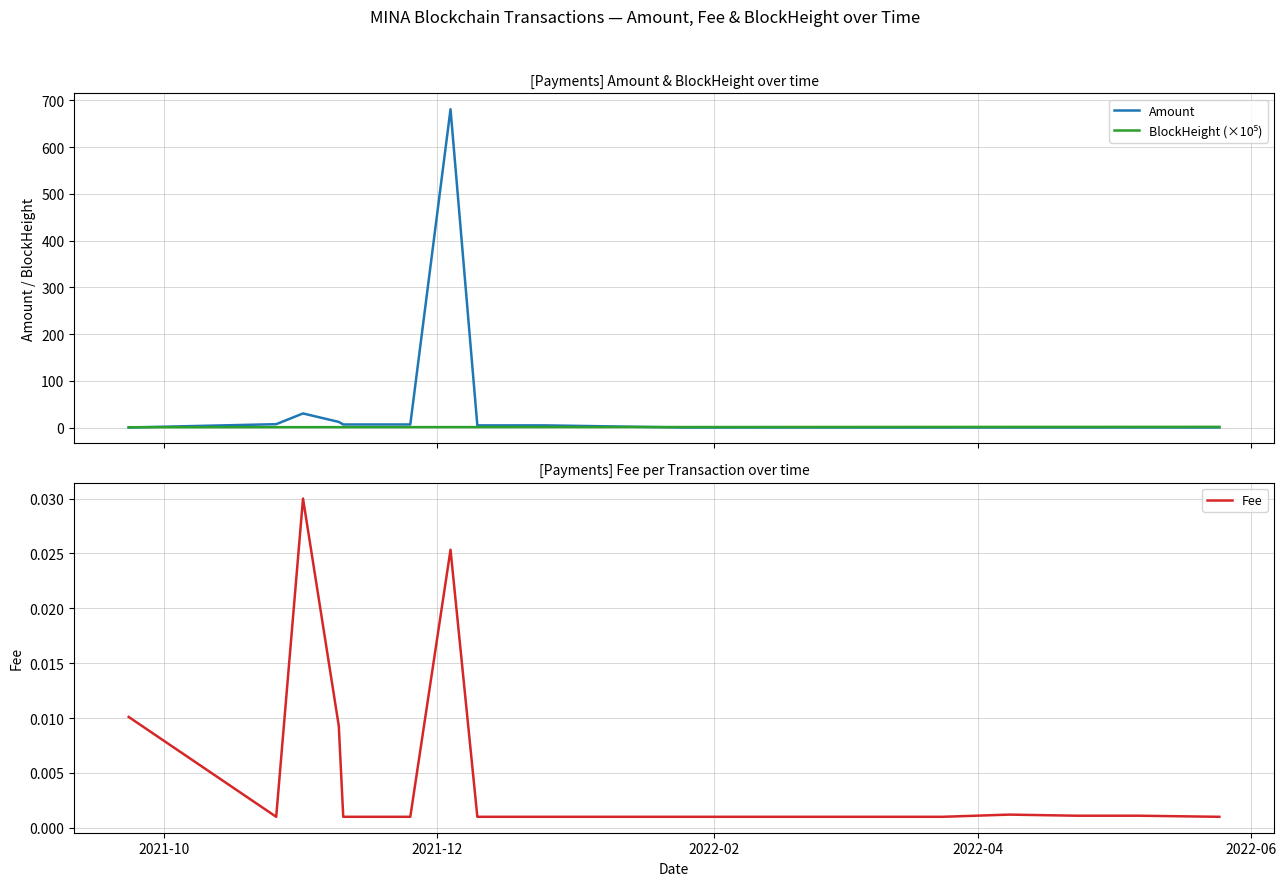

How many lines are shown in the chart?

3